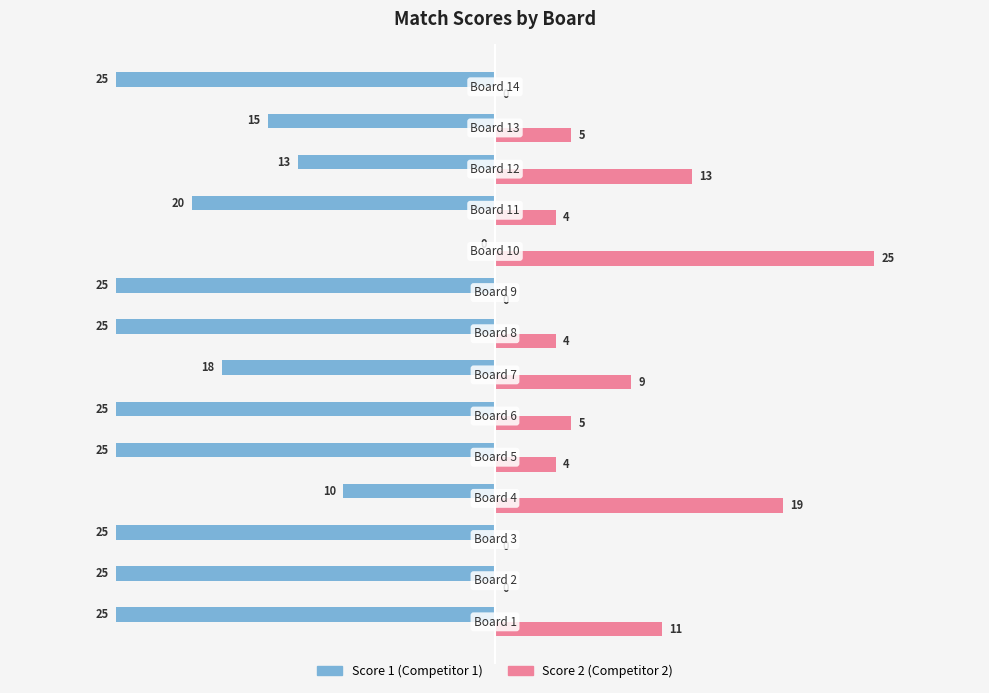

What is the maximum value shown in the chart?

25